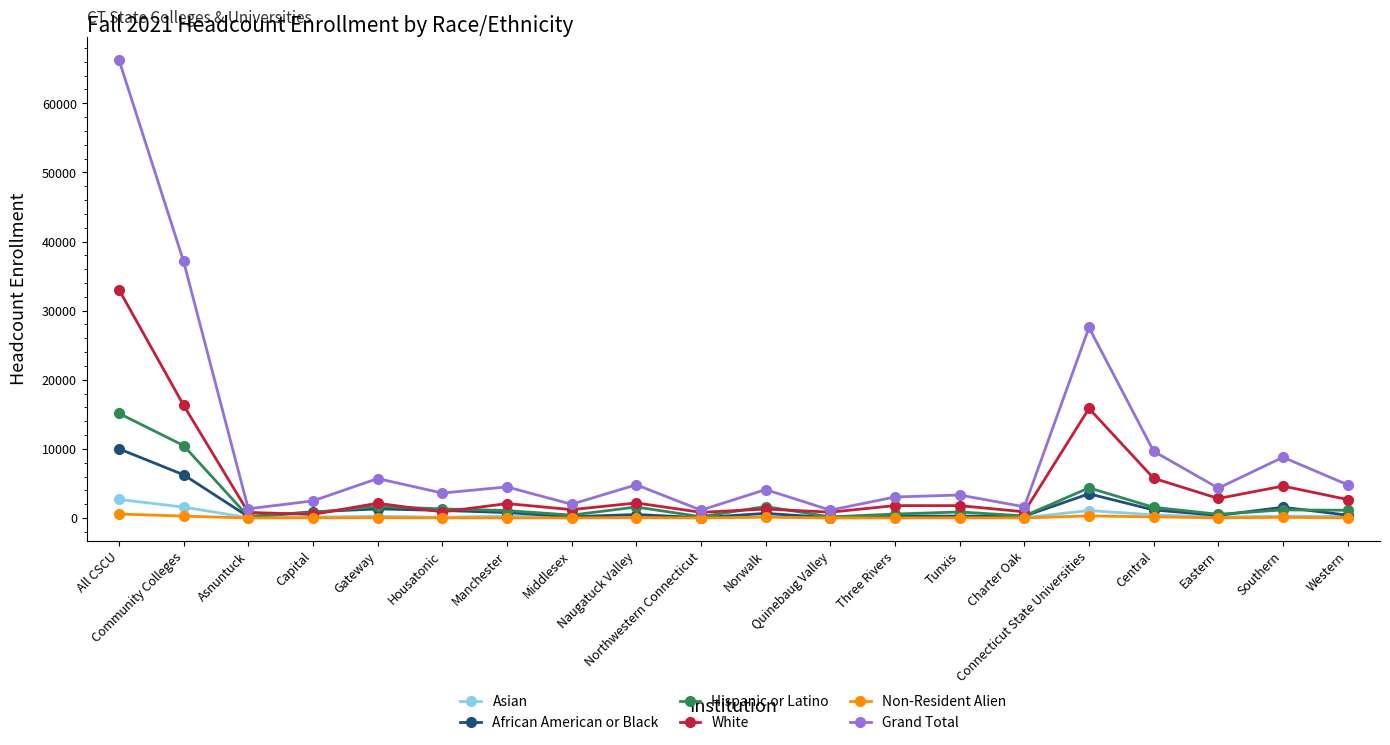

Which series has the largest total across all categories?

Grand Total